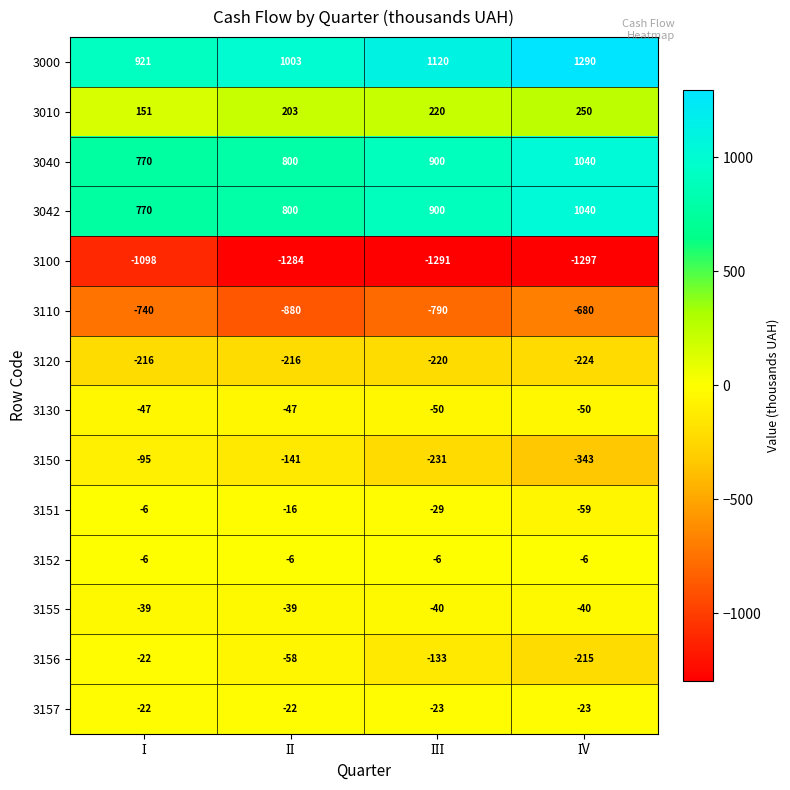

What is the average value of the 3010 series?

206